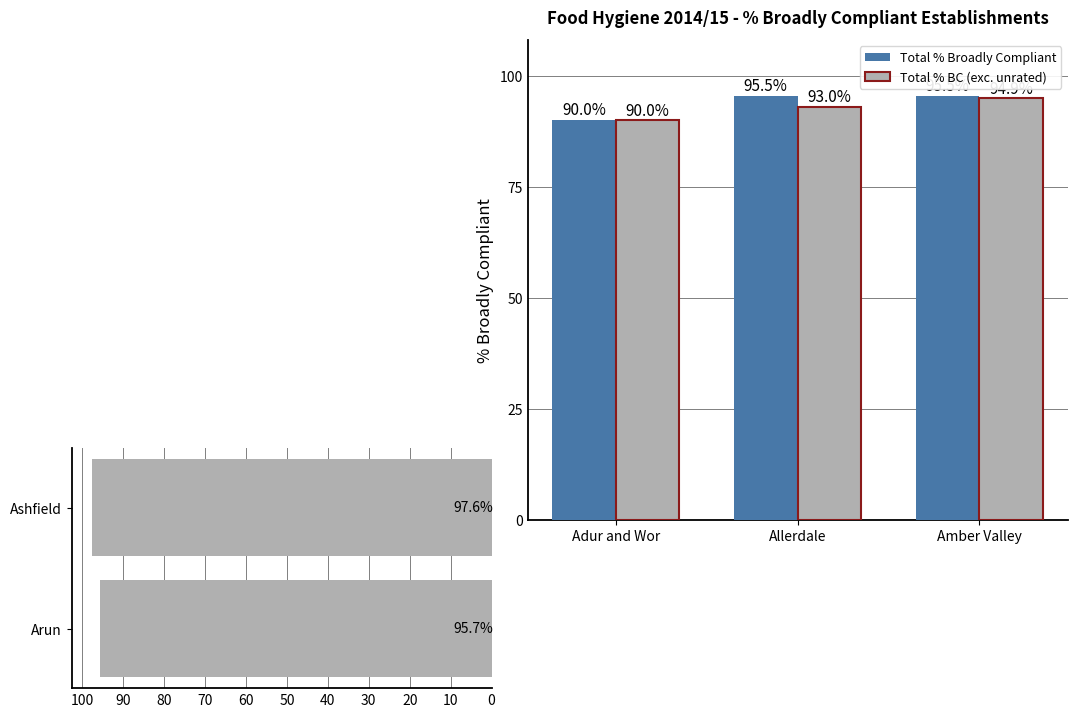

True or false: District Council has a value of 141.9 at Aylesbury Vale.

False